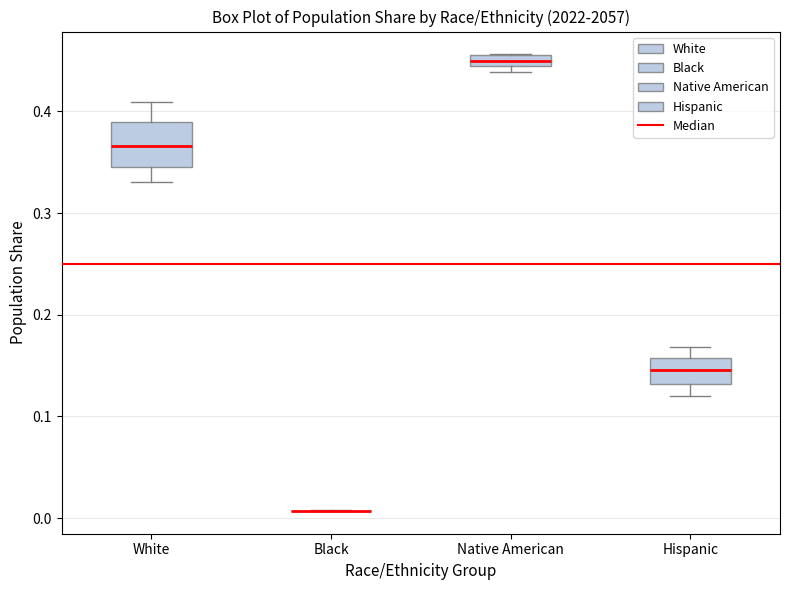

Comparing the boxes themselves (not the whiskers), which one is the tallest?

White